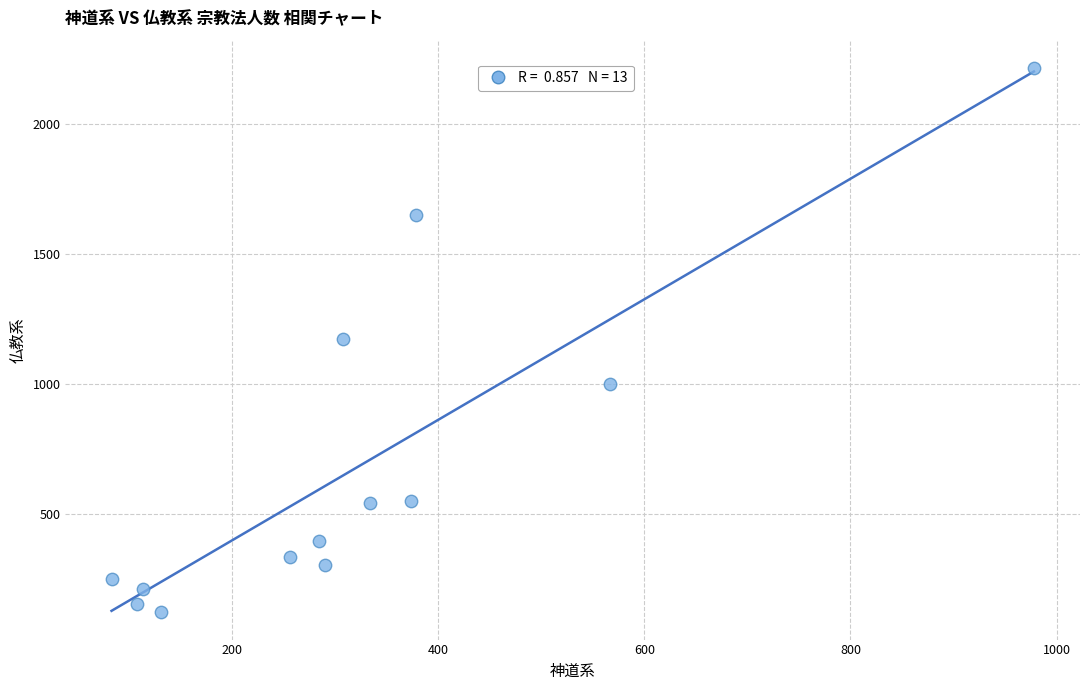

What is the range of X values (max minus min)?

895